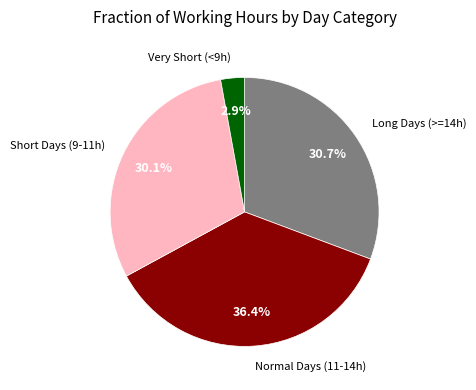

Is there any slice that represents more than half of the pie?

No